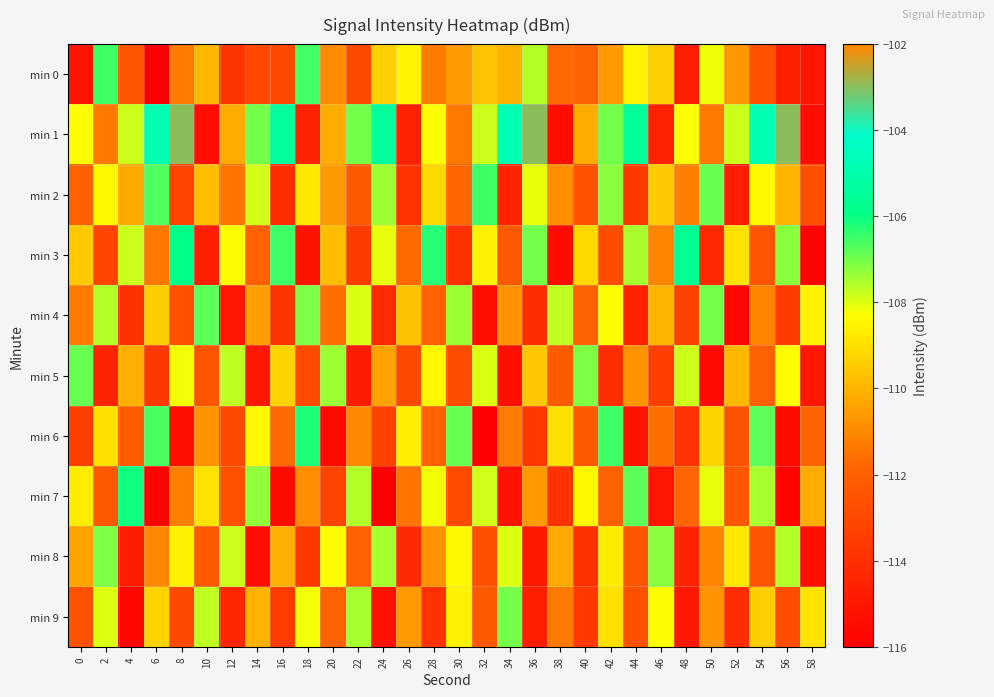

What is the maximum value shown in the chart?

-103.0